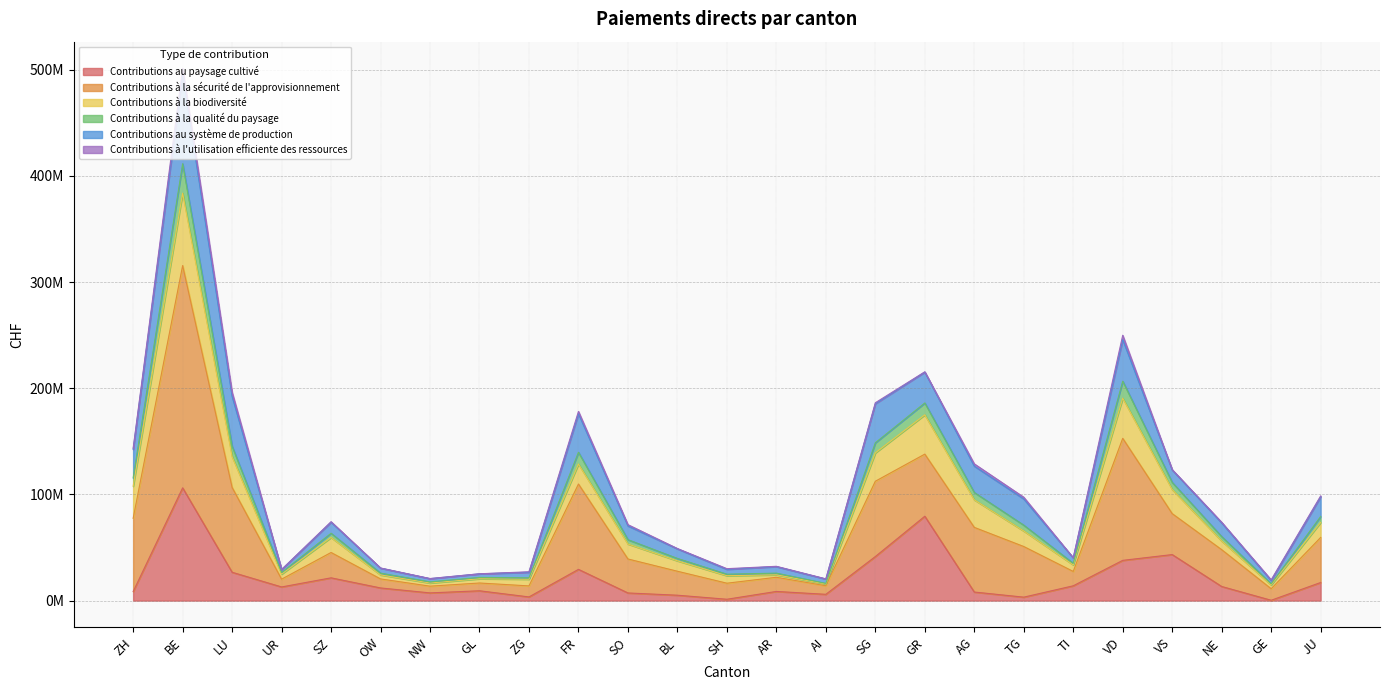

True or false: Contributions au paysage cultivé and Contributions à la qualité du paysage intersect in this chart.

False